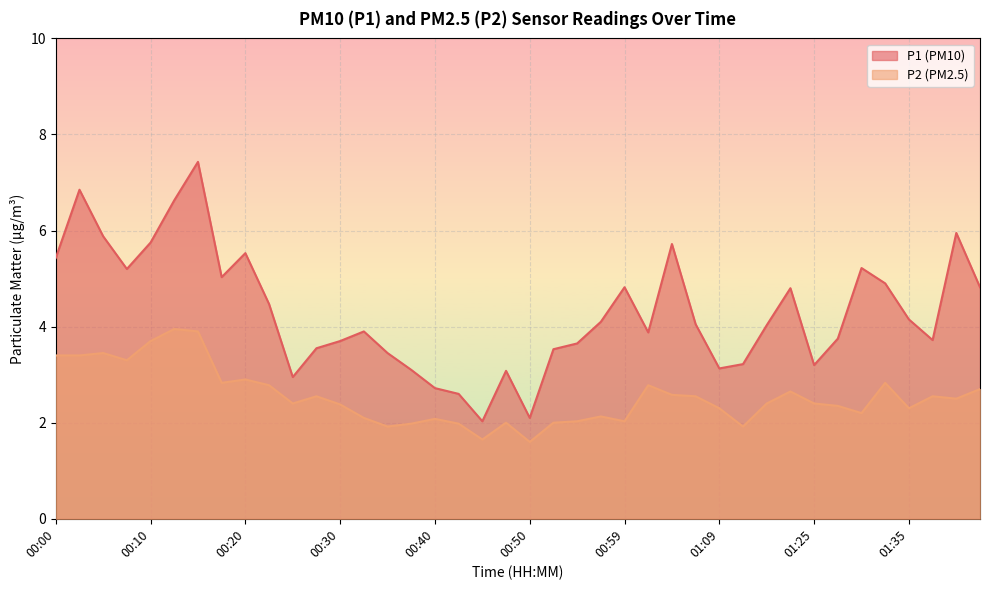

What is the label of the 2nd point from the left?

00:03